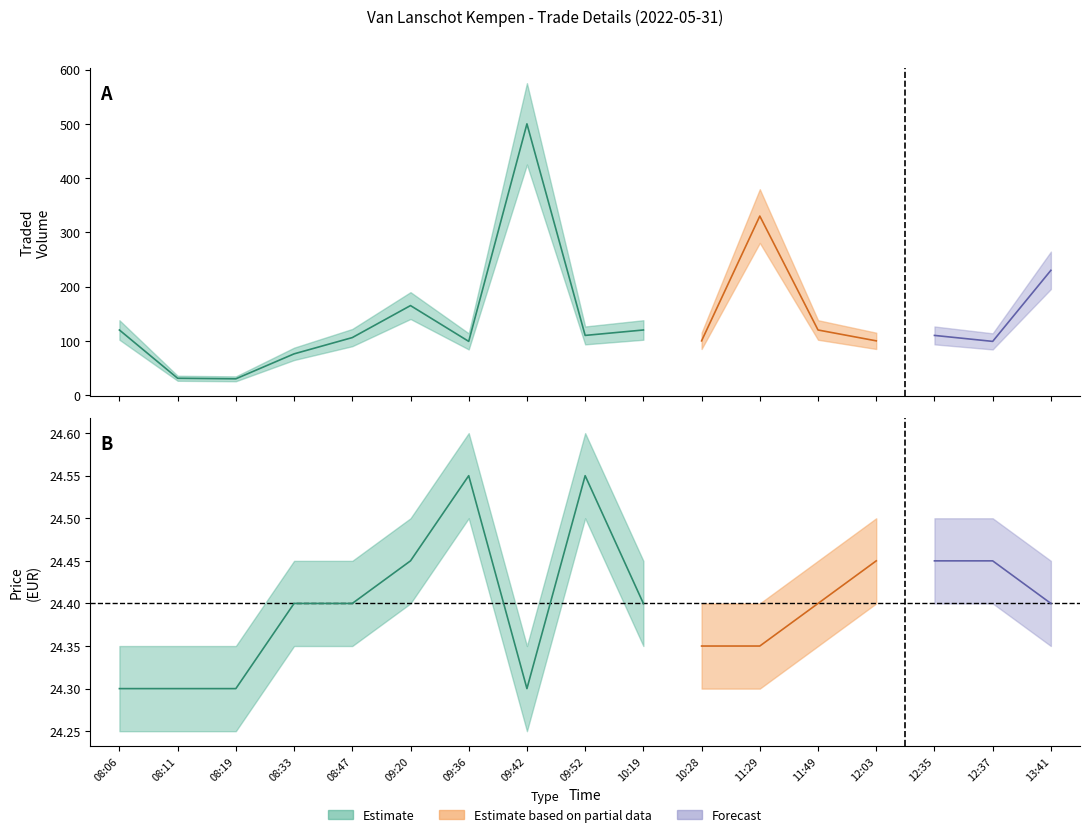

What is the label of the 9th point from the right?

09:52